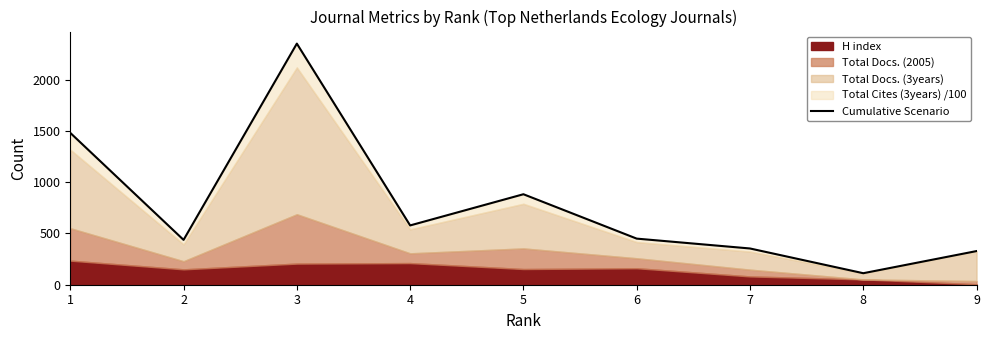

What is the change in value from 3 to 7?

-1996.9